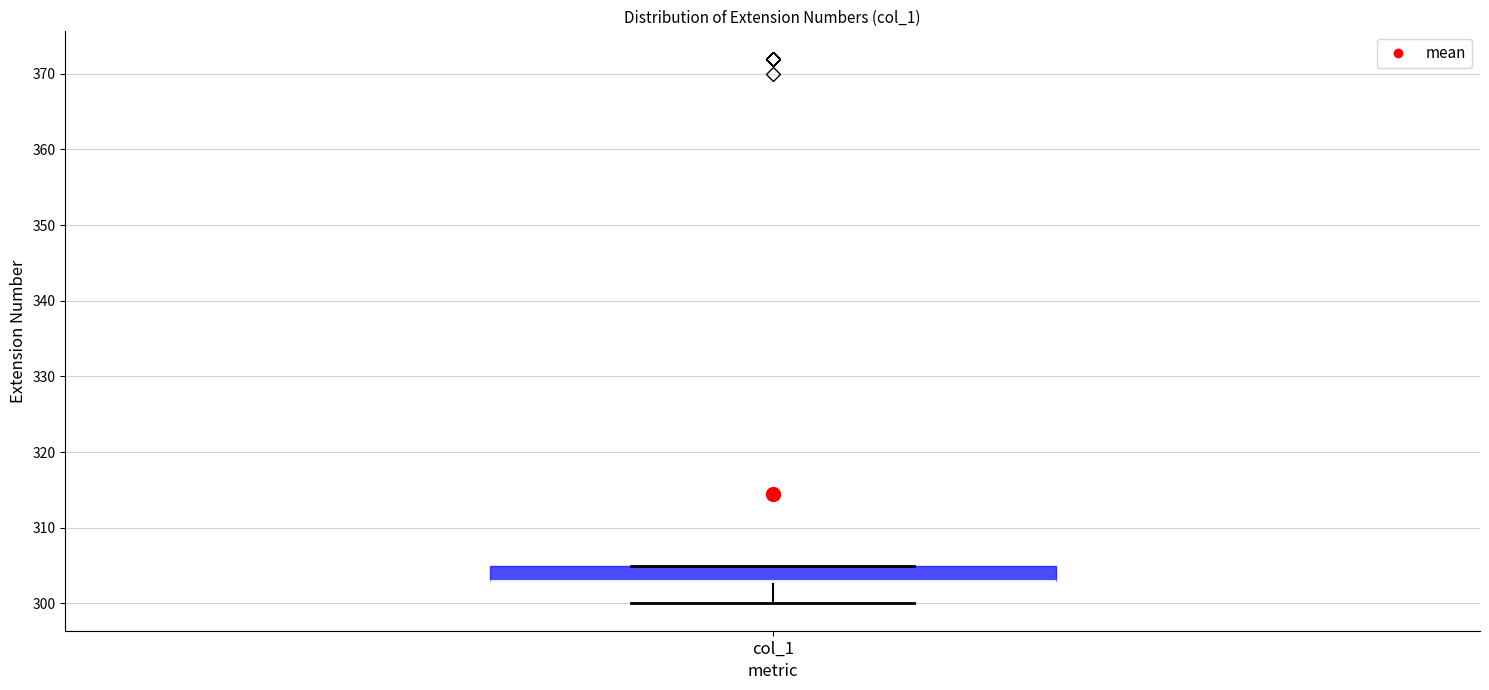

Transcribe this box plot: give where the median line is, the range the box spans, and where the two whiskers end, as read against the y-axis. The values are not printed on the chart, so give them approximately, as read against the axis.

median 303 (drawn on the box's lower edge), box 303 to 305, whiskers 300 to 305